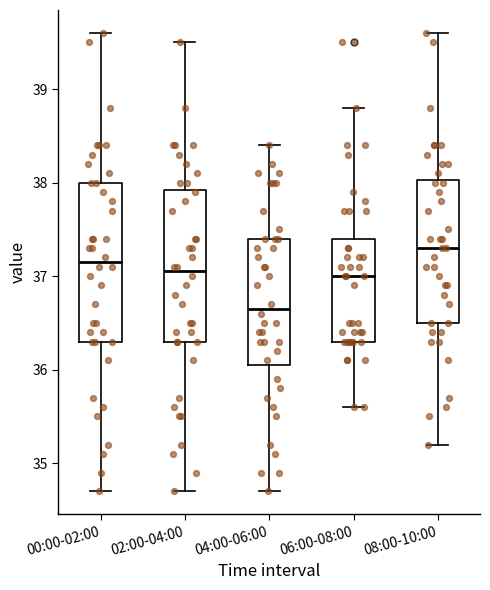

Reading left to right, transcribe this box plot: for each box, give where its median line is, the range the box spans, and where its two whiskers end, as read against the y-axis. The values are not printed on the chart, so give them approximately, as read against the axis.

00:00-02:00: median 37.2, box 36.3 to 38.0, whiskers 34.7 to 39.6
02:00-04:00: median 37.1, box 36.3 to 37.9, whiskers 34.7 to 39.5
04:00-06:00: median 36.7, box 36.1 to 37.4, whiskers 34.7 to 38.4
06:00-08:00: median 37.0, box 36.3 to 37.4, whiskers 35.6 to 38.8
08:00-10:00: median 37.3, box 36.5 to 38.0, whiskers 35.2 to 39.6